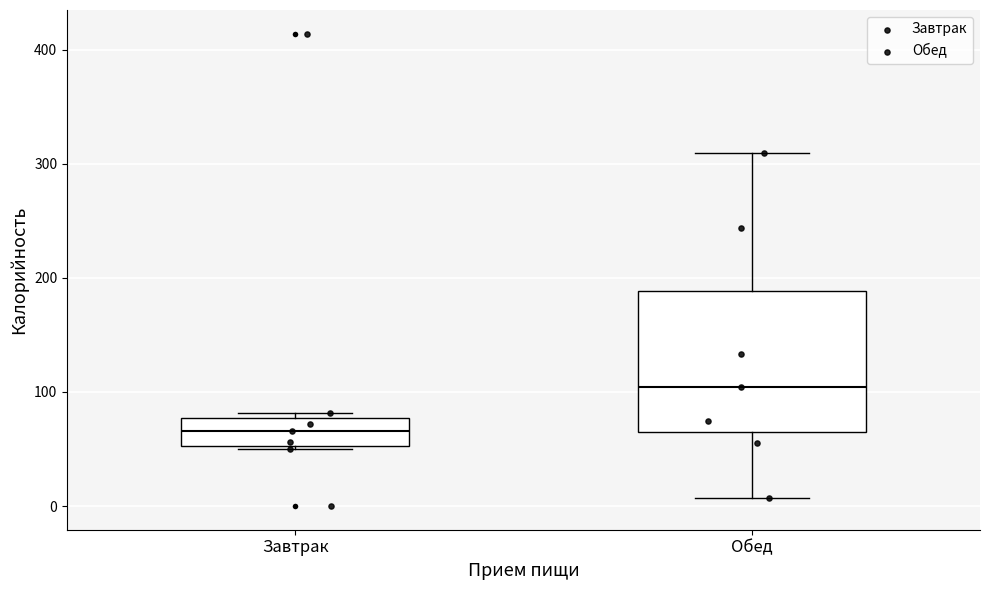

Reading left to right, read every box against the y-axis: the position of its median line, the range the box covers, and the ends of its whiskers. The values are not printed on the chart, so give them approximately, as read against the axis.

Завтрак: median 70, box 50 to 80, whiskers 50 to 80 (just above the box's upper edge)
Обед: median 100, box 70 to 190, whiskers 10 to 310